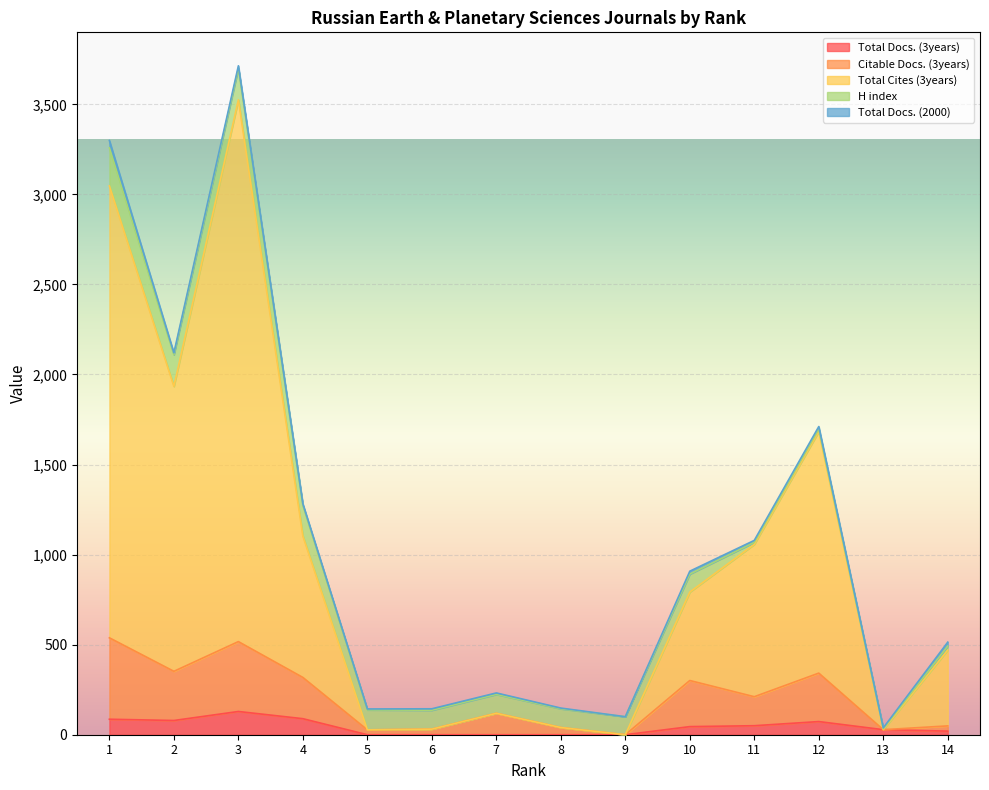

The value of Total Cites (3years) at 10 is 178. True or false?

False